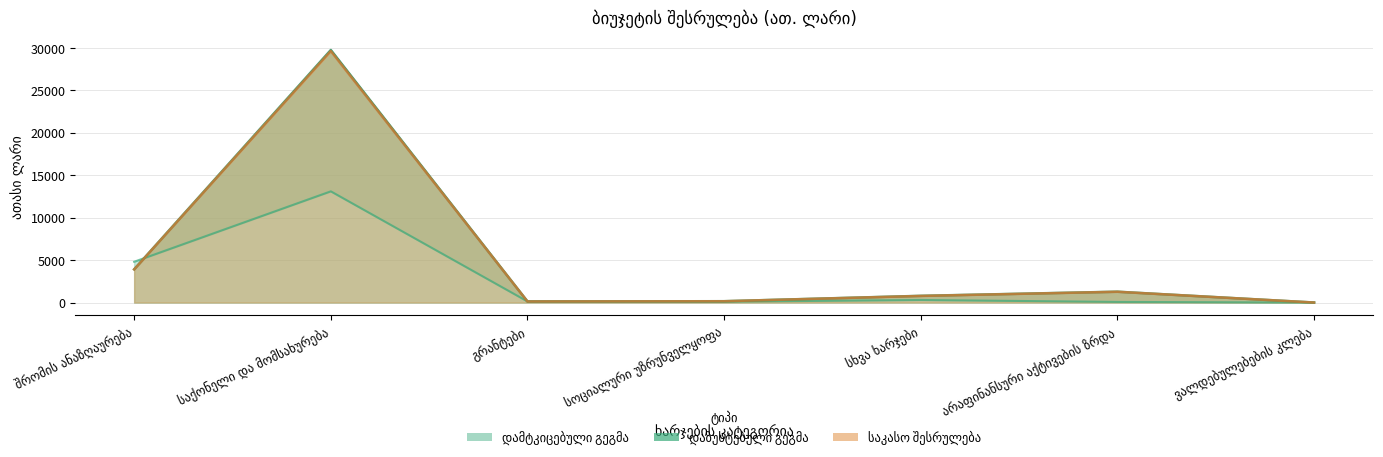

At which category does საკასო შესრულება reach its first local peak?

საქონელი და მომსახურება